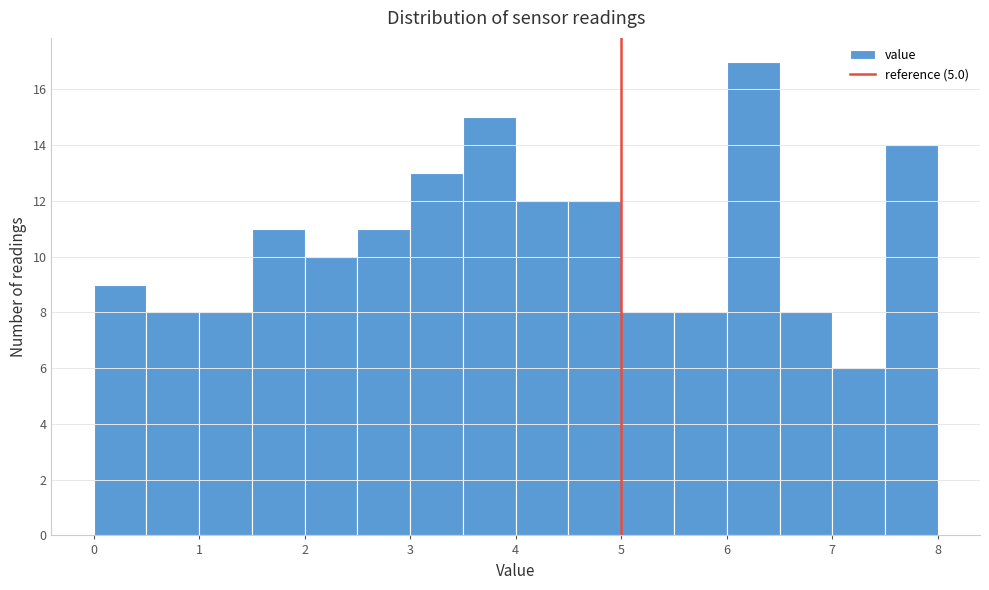

Which range on the x-axis has the tallest bar?

6.0 to 6.5